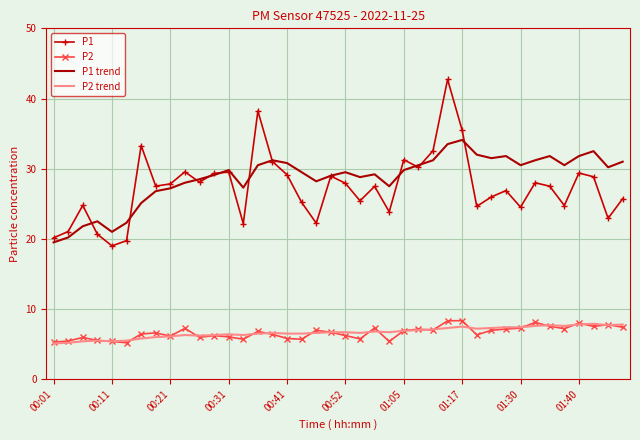

True or false: P1 and P2 cross at least once.

False